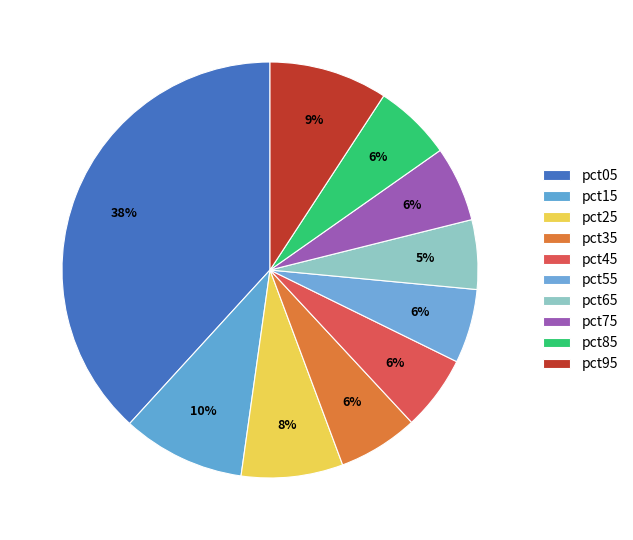

Rank the categories by value from lowest to highest.

pct65, pct55, pct45, pct75, pct85, pct35, pct25, pct95, pct15, pct05